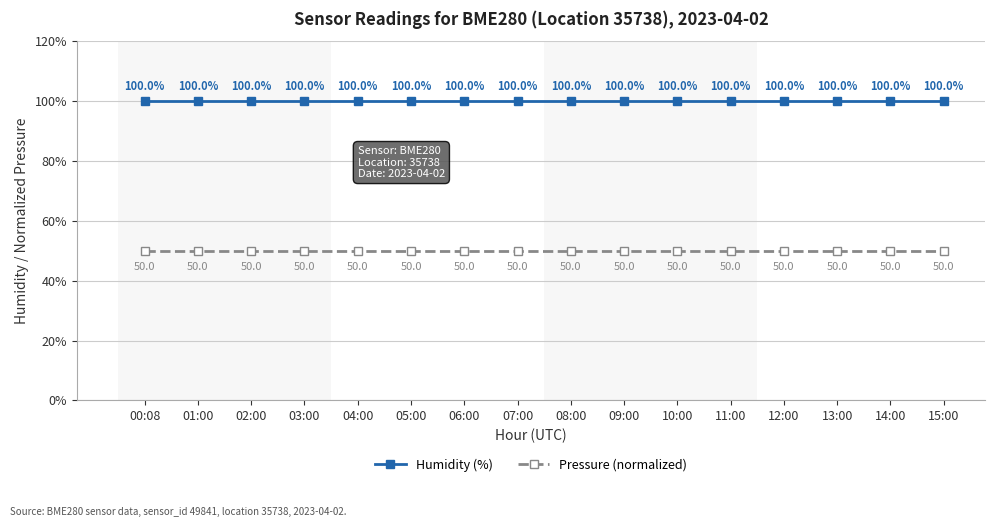

The value of Pressure (normalized) at 10:00 is 23. True or false?

False